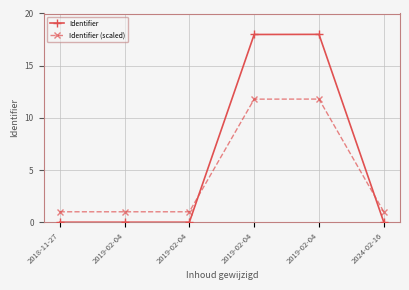

How many data points does each series have?

6